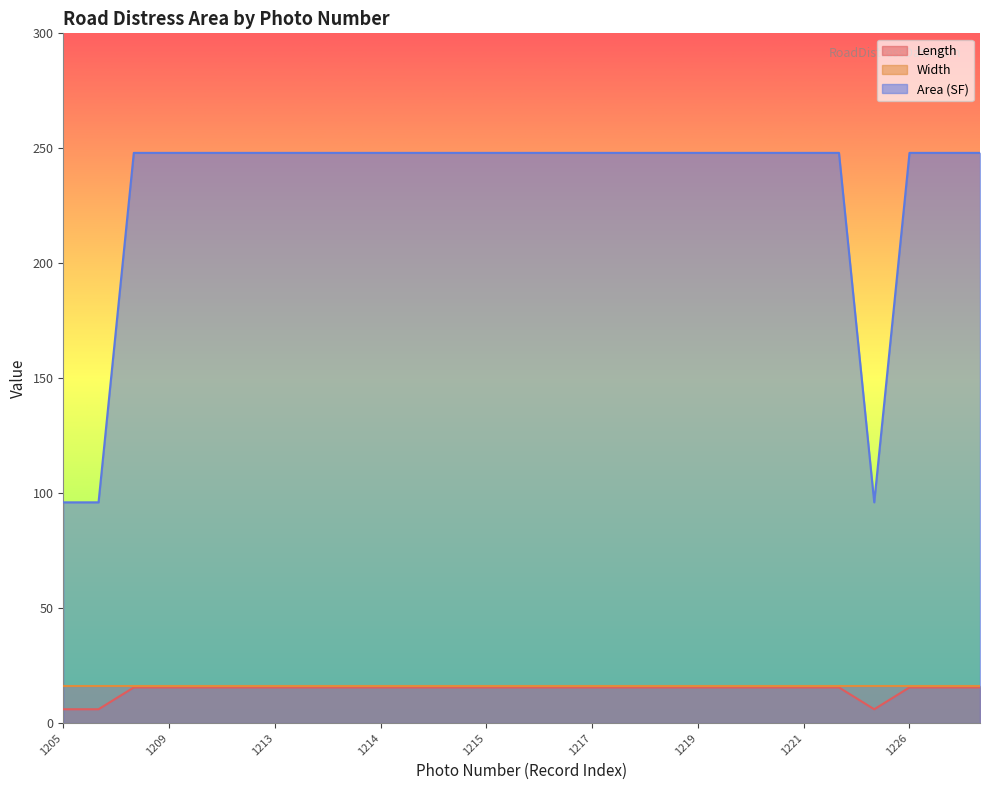

Which category has the highest value across all series?

1208